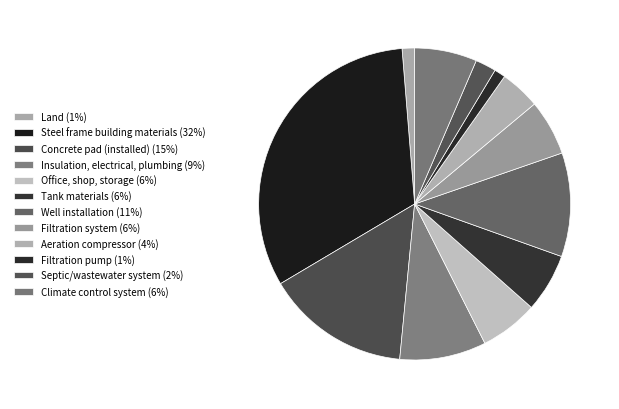

Does any single category account for the majority?

No